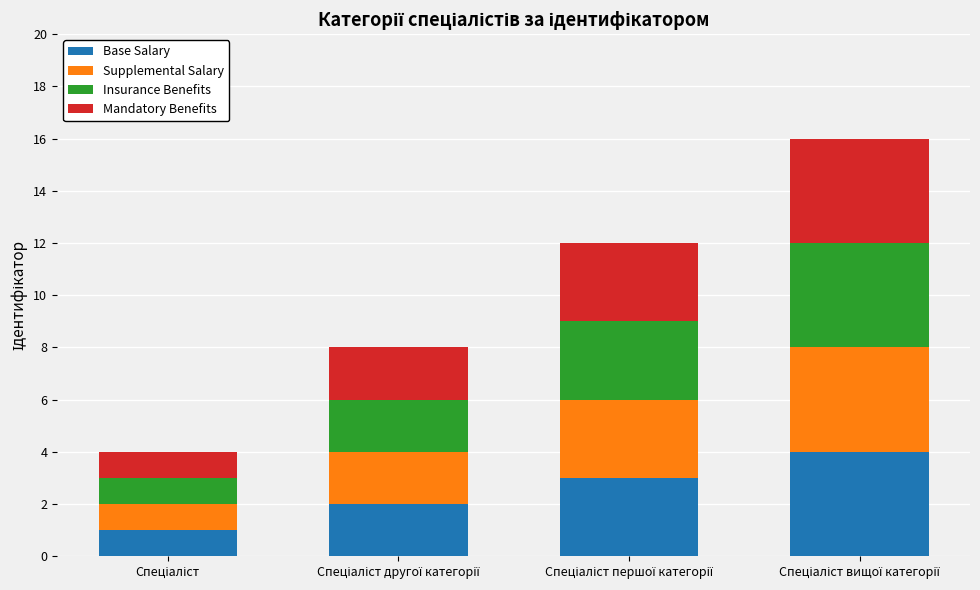

How many series are shown in this chart?

4